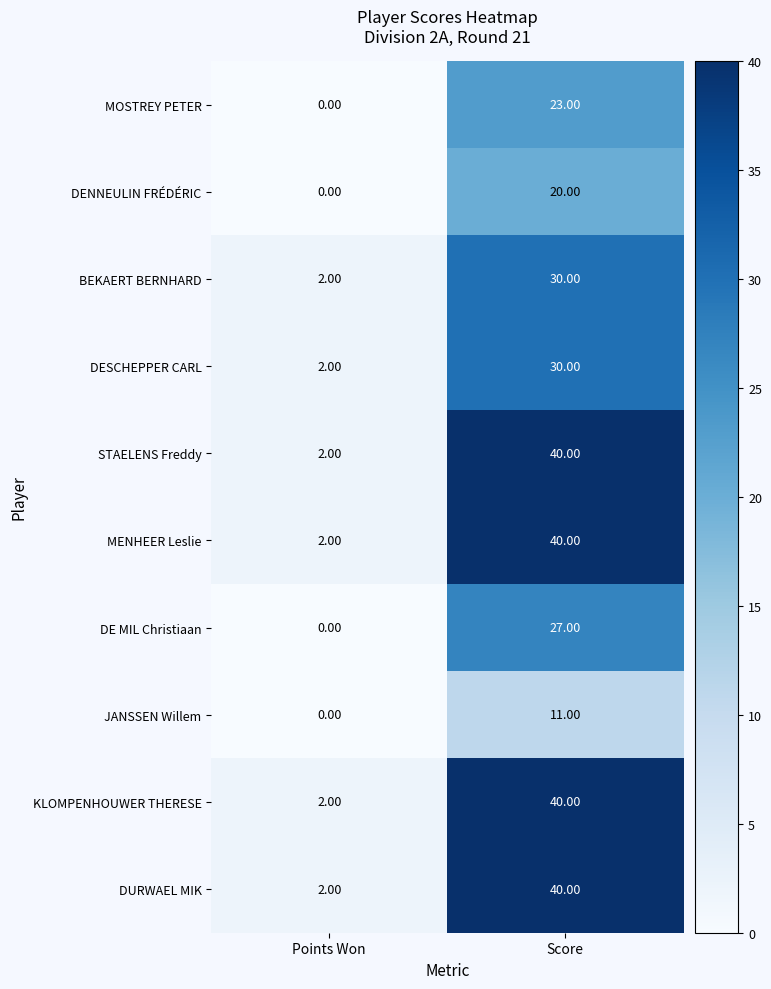

What is the sum of the DURWAEL MIK values at Score and Points Won?

42